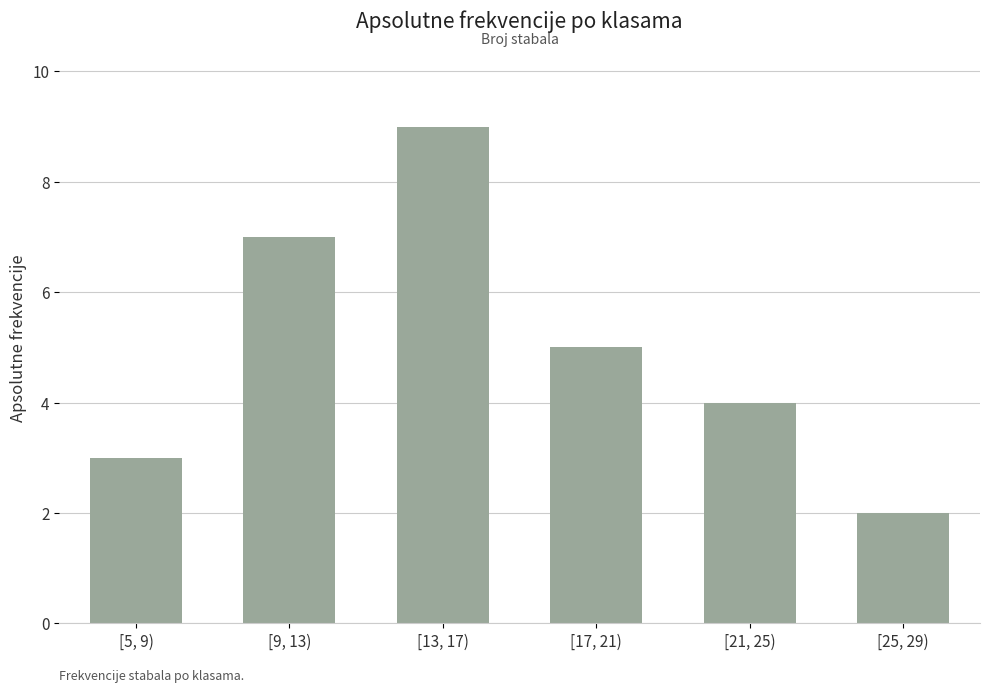

What is the sum of all values?

30